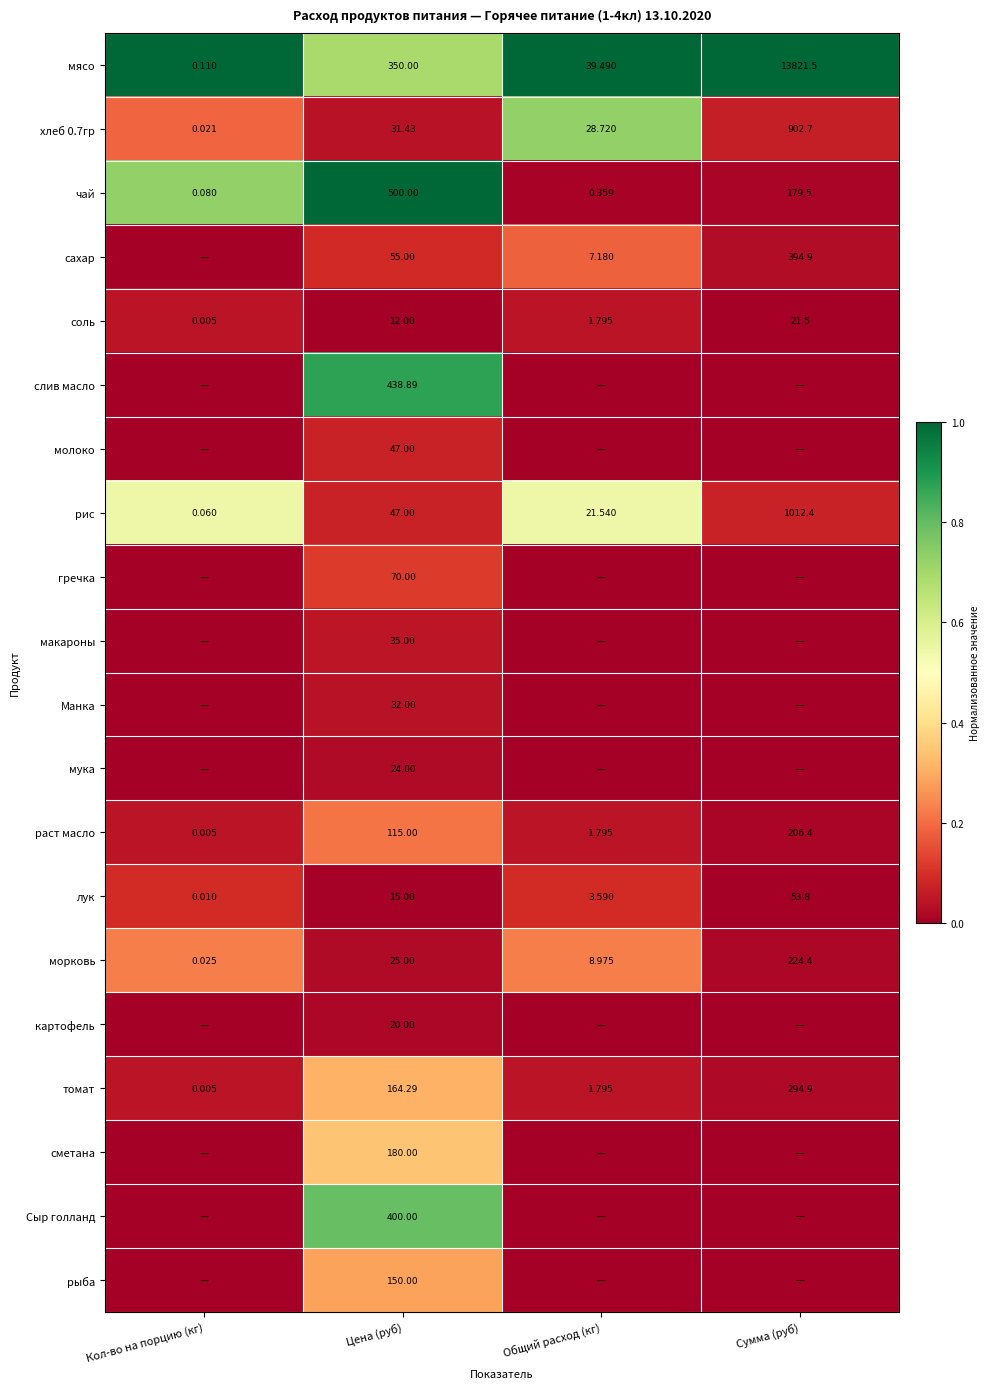

Rank the categories by мясо value from lowest to highest.

Кол-во на порцию (кг), Общий расход (кг), Цена (руб), Сумма (руб)